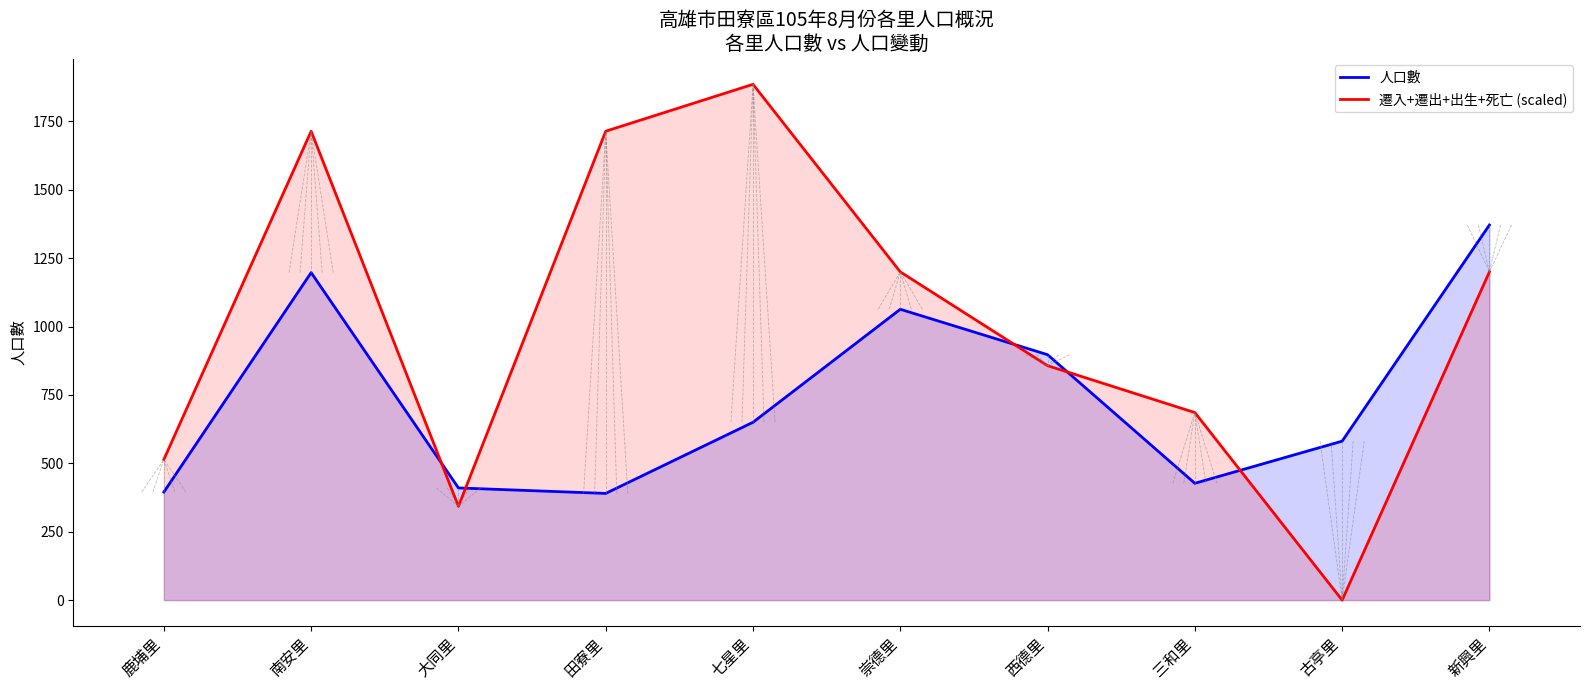

What is the label of the 2nd point from the right?

古亭里